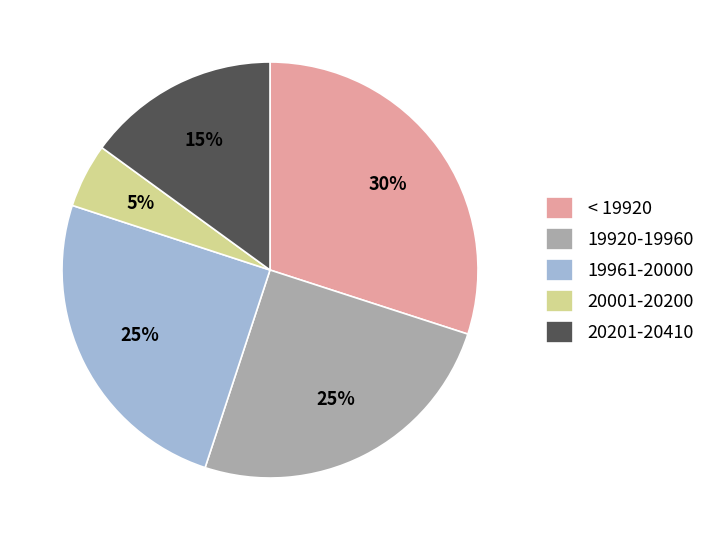

Is there any slice that represents more than half of the pie?

No